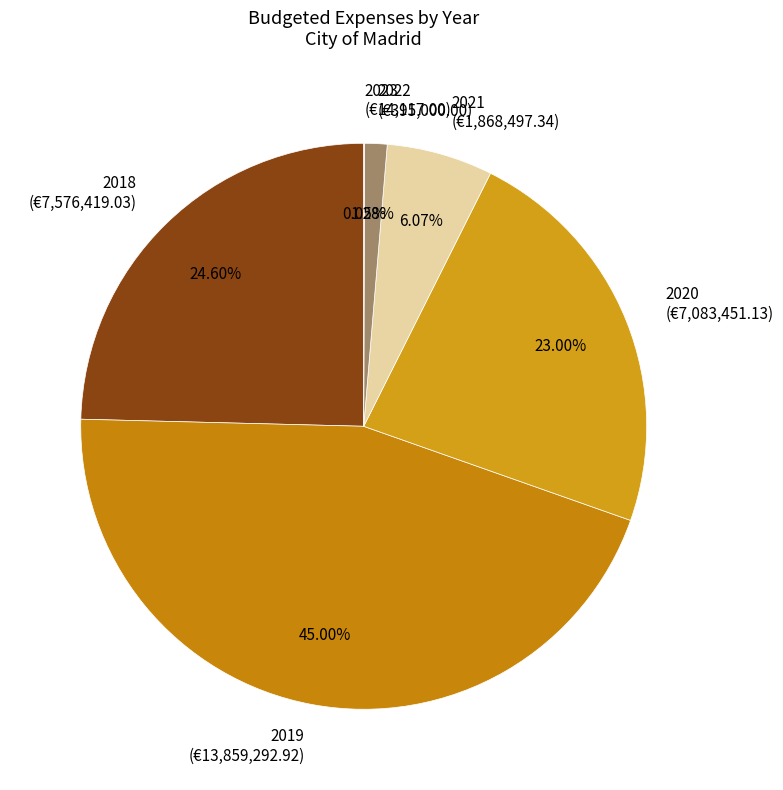

Is 2020 the majority of the pie?

No